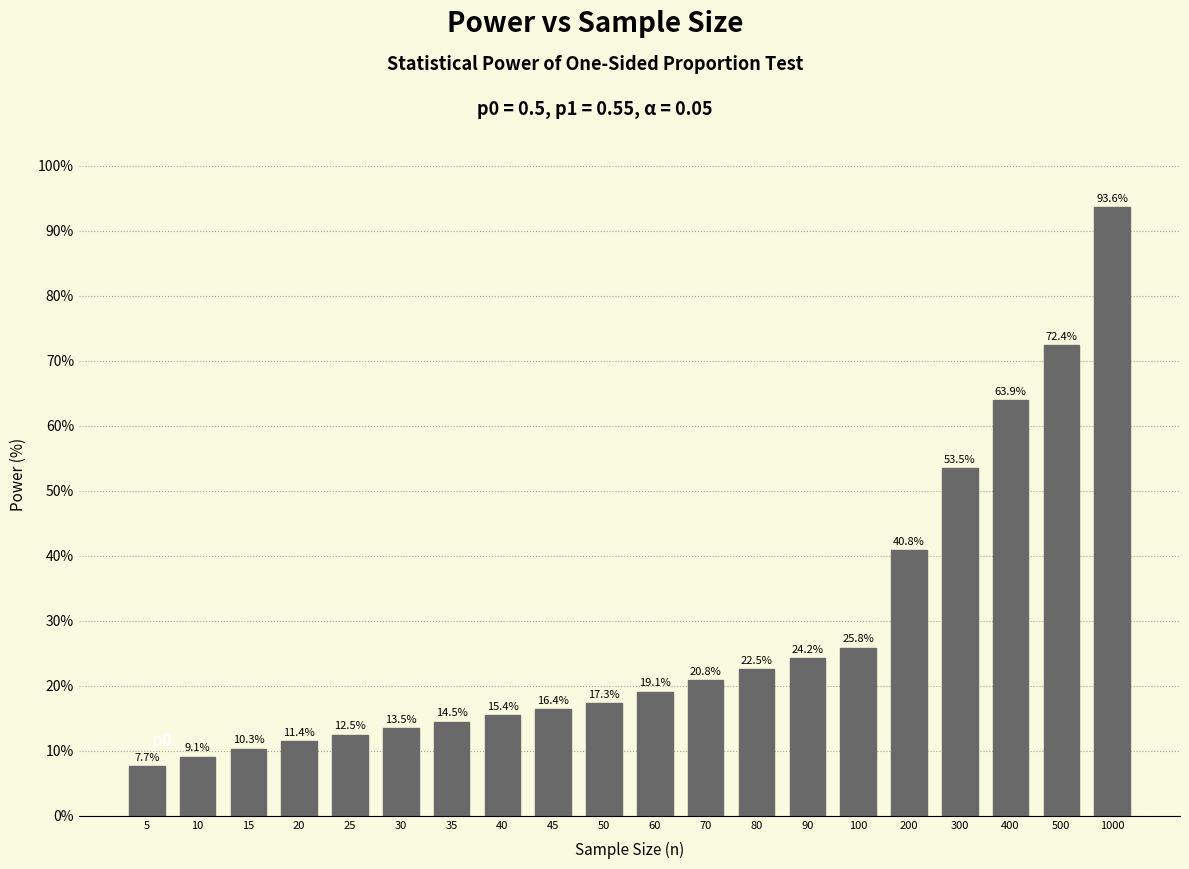

Reading left to right, what are all the values shown in this chart?

7.7	9.1	10.3	11.4	12.5	13.5	14.5	15.4	16.4	17.3	19.1	20.8	22.5	24.2	25.8	40.8	53.5	63.9	72.4	93.6